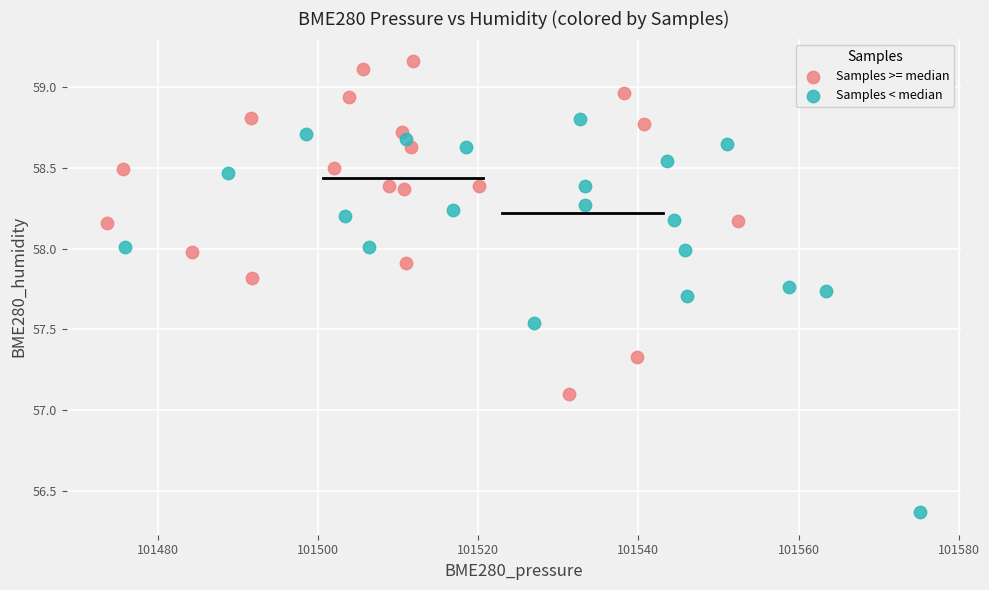

Which series reaches the maximum Y coordinate?

Samples >= median